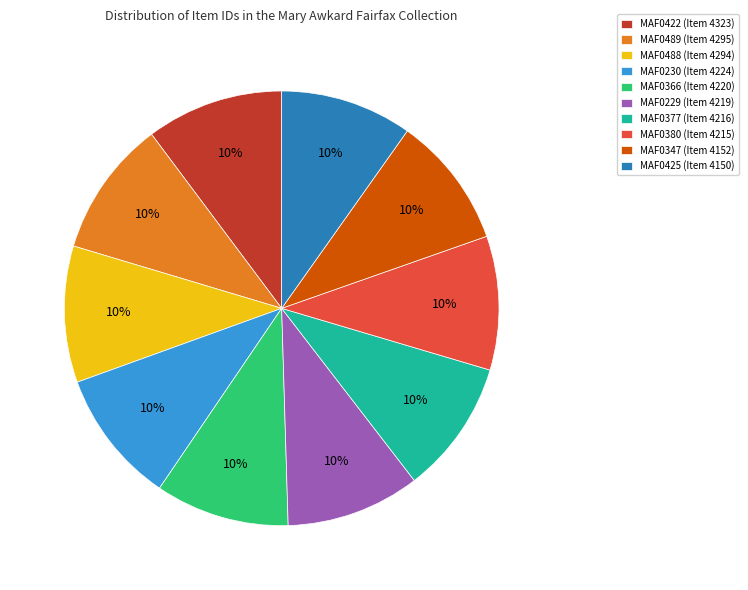

Do MAF0377 (Item 4216) and MAF0380 (Item 4215) together represent more than half of the pie?

No